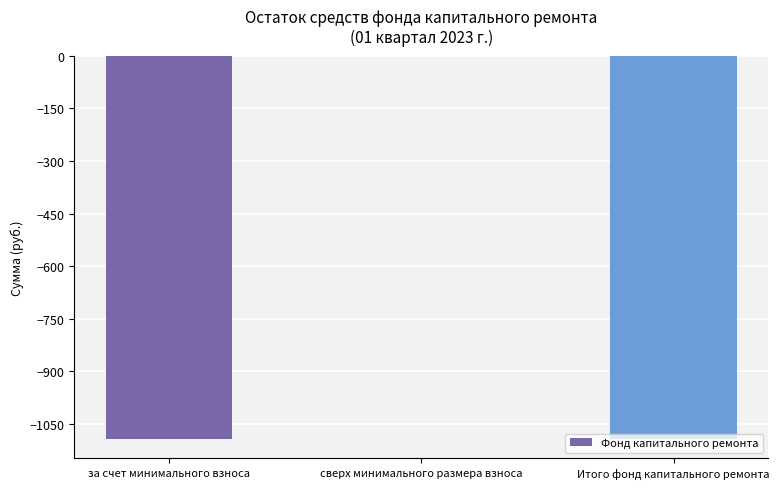

How many values exceed -1093?

1